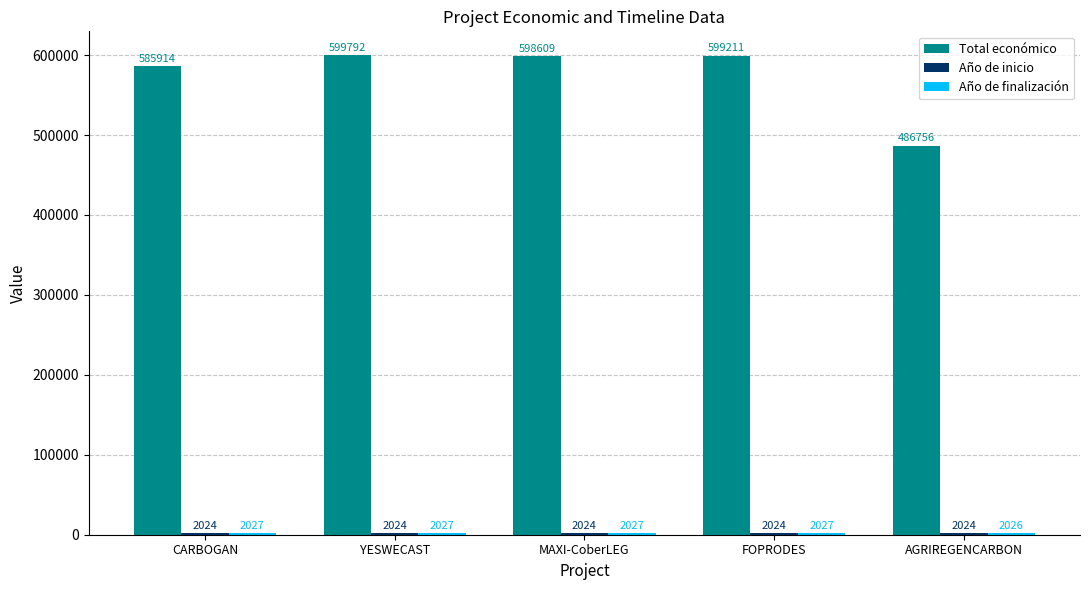

What is the label of the 1st bar from the left?

CARBOGAN